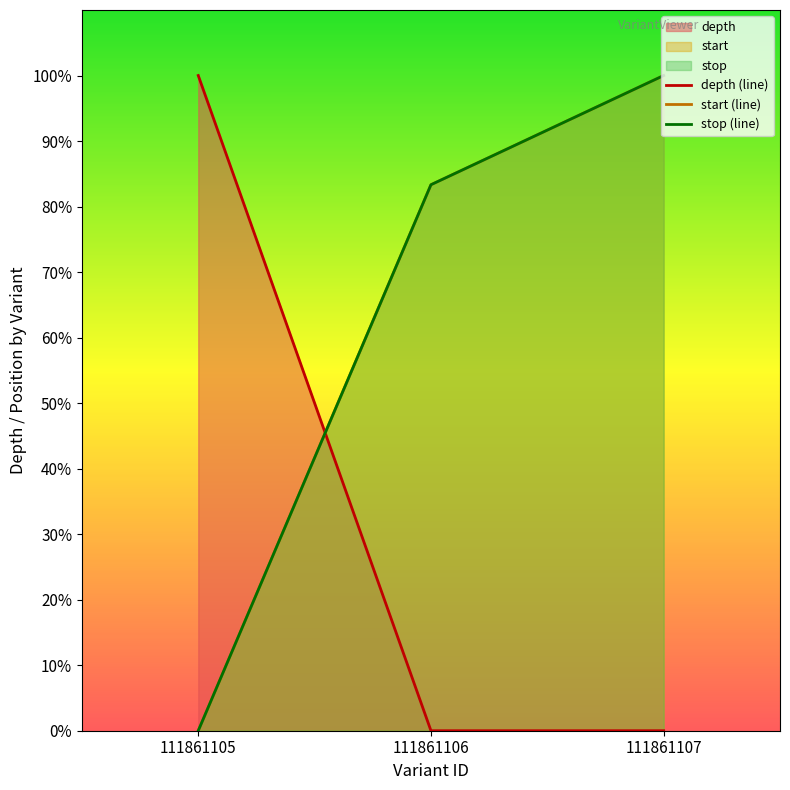

At 111861105, list the series in order from smallest to largest.

start (line), stop (line), depth (line)